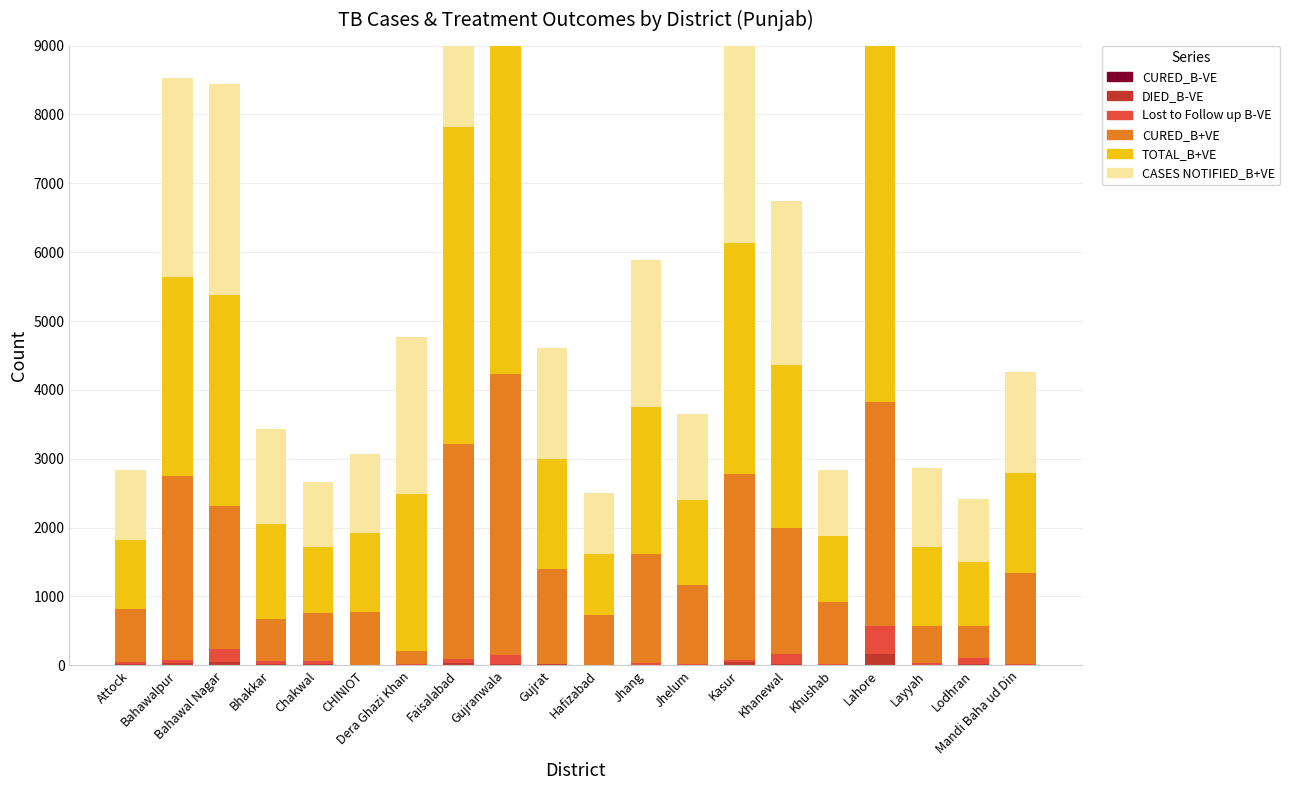

What is the sum of the CURED_B+VE values at Chakwal and Gujrat?

2075